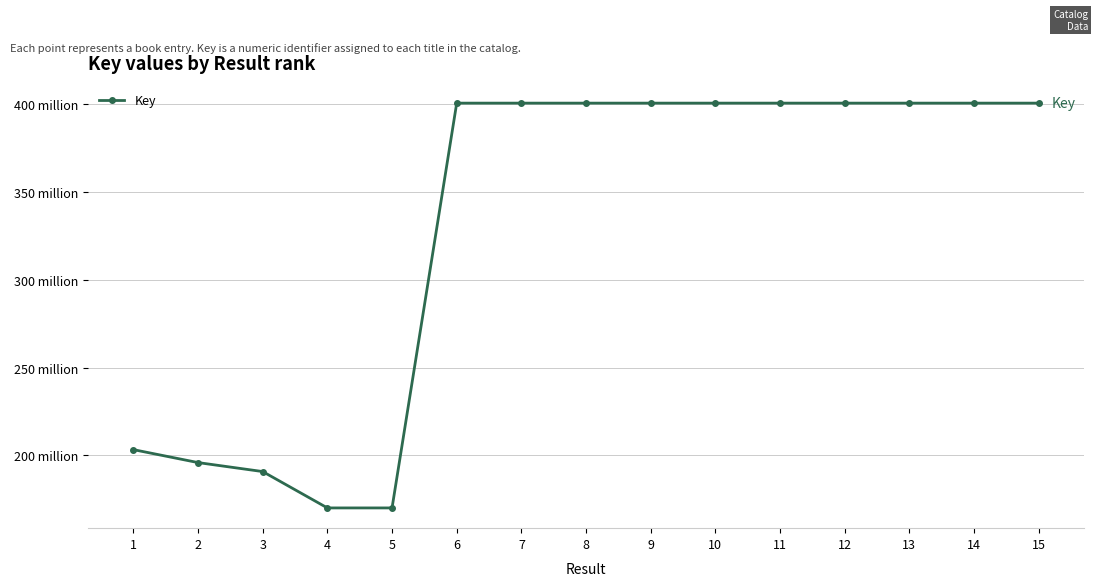

How many points are higher than both their immediate neighbors (excluding endpoints)?

4